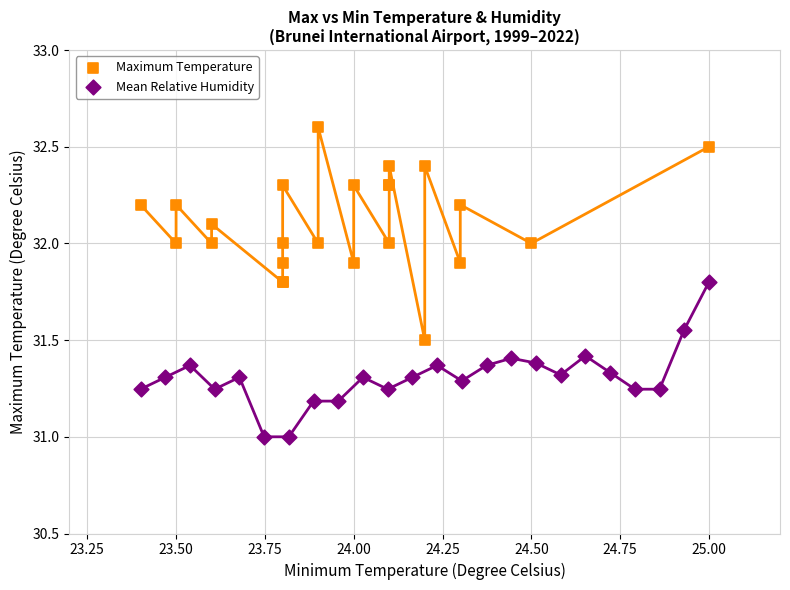

Which series has the widest spread of Y values?

Maximum Temperature